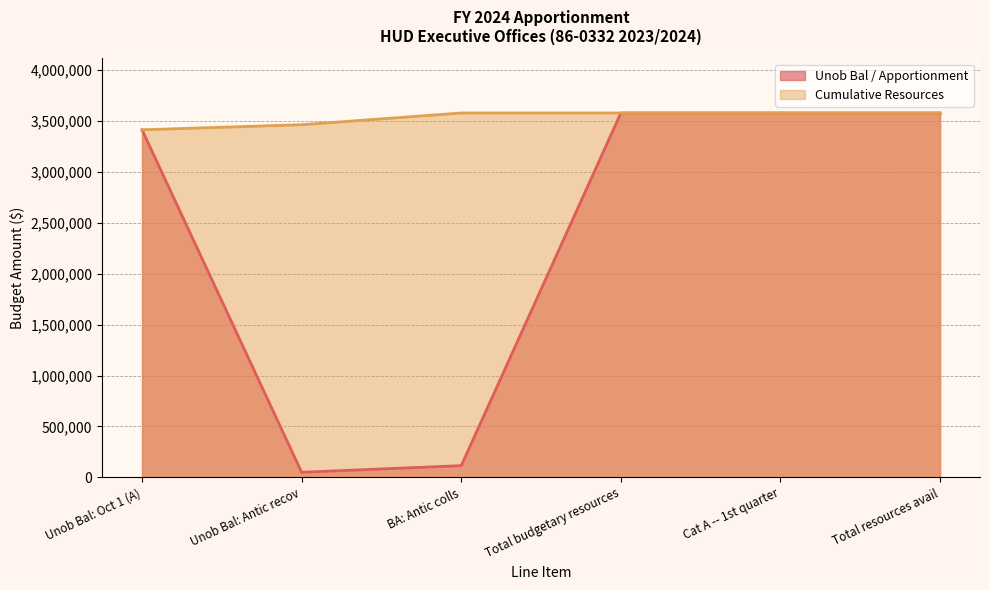

Reading right to left, what are all the values shown in this chart?

Unob Bal / Apportionment (line): Total resources avail=3578767	Cat A -- 1st quarter=3578767	Total budgetary resources=3578767	BA: Antic colls=115000	Unob Bal: Antic recov=50000	Unob Bal: Oct 1 (A)=3413767
Cumulative Resources (line): Total resources avail=3578767	Cat A -- 1st quarter=3578767	Total budgetary resources=3578767	BA: Antic colls=3578767	Unob Bal: Antic recov=3463767	Unob Bal: Oct 1 (A)=3413767